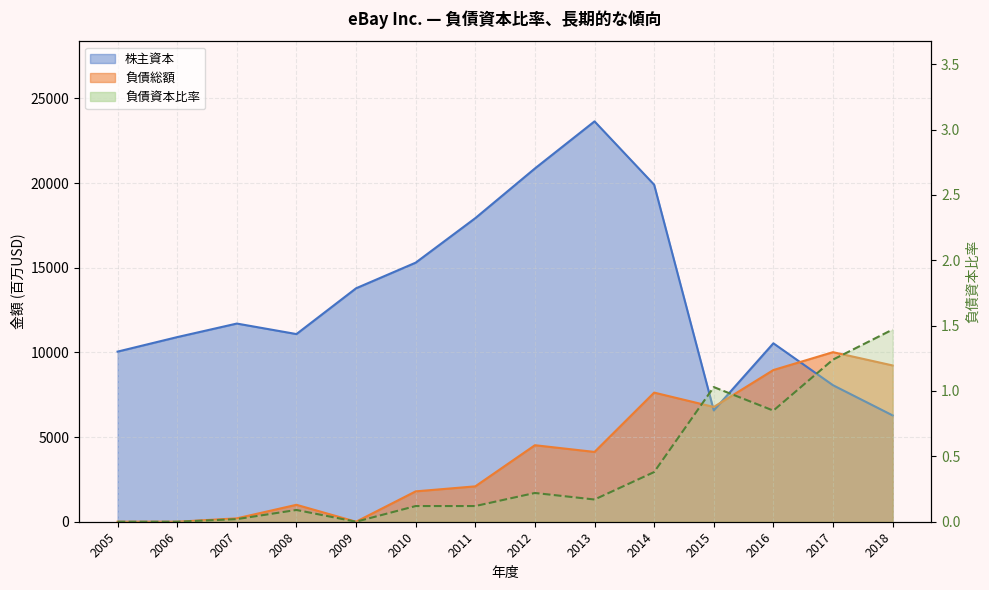

Between which two adjacent categories do 株主資本 and 負債総額 first intersect?

2014 and 2015